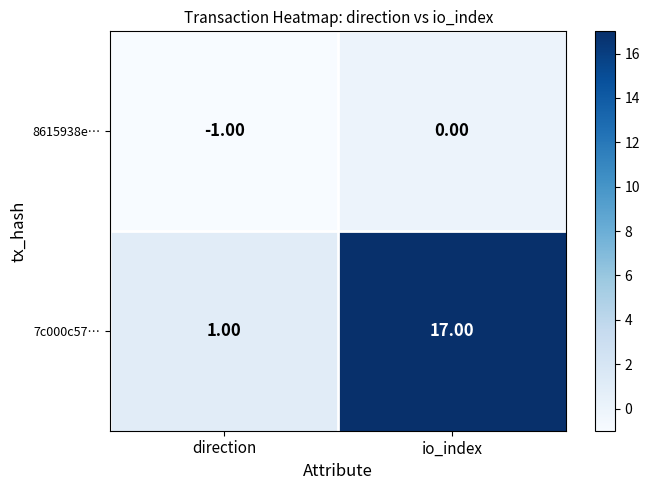

How many distinct data groups are displayed?

2